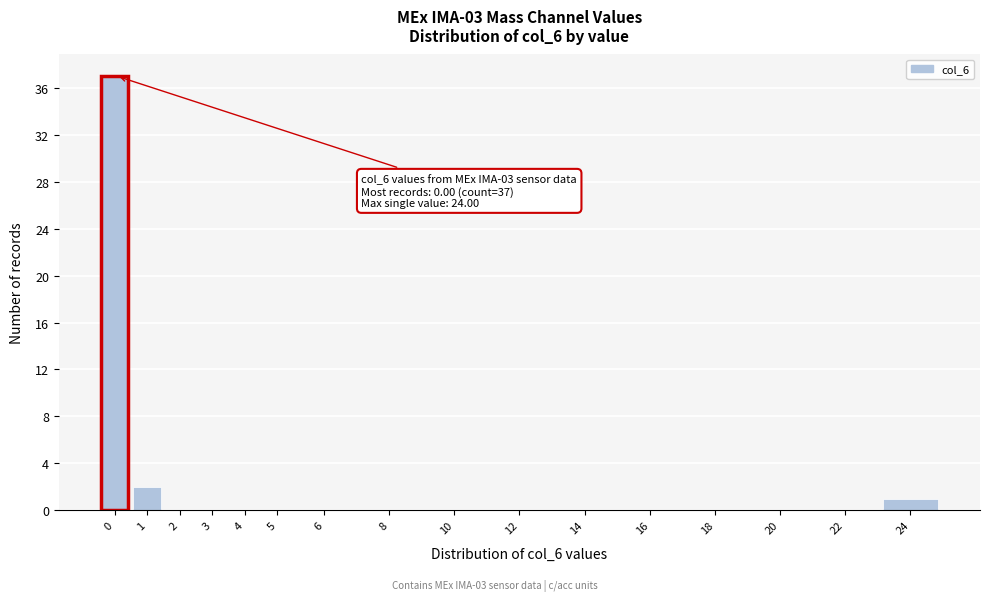

Reading left to right, list all the values displayed in this chart.

0=37	1=2	2=0	3=0	4=0	5=0	6=0	8=0	10=0	12=0	14=0	16=0	18=0	20=0	22=0	24=1